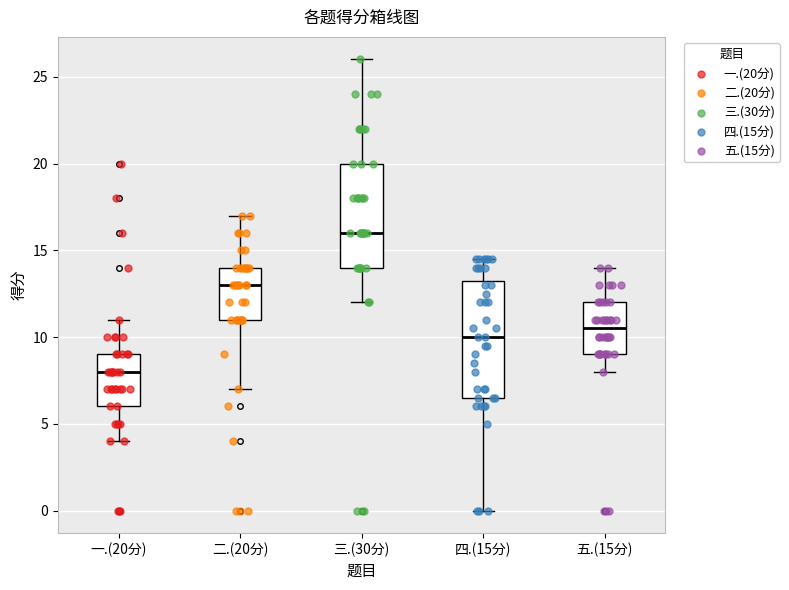

Reading left to right, transcribe this box plot: for each box, give where its median line is, the range the box spans, and where its two whiskers end, as read against the y-axis. The values are not printed on the chart, so give them approximately, as read against the axis.

一.(20分): median 8.0, box 6.0 to 9.0, whiskers 4.0 to 11.0
二.(20分): median 13.0, box 11.0 to 14.0, whiskers 7.0 to 17.0
三.(30分): median 16.0, box 14.0 to 20.0, whiskers 12.0 to 26.0
四.(15分): median 10.0, box 6.5 to 13.5, whiskers 0.0 to 14.5
五.(15分): median 10.5, box 9.0 to 12.0, whiskers 8.0 to 14.0